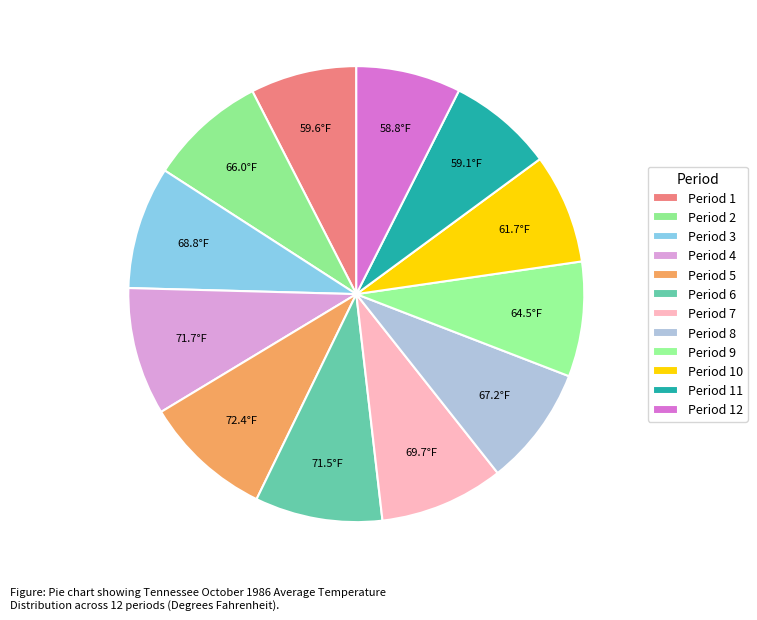

What is the total percentage of Period 11 and Period 2?

15.8%